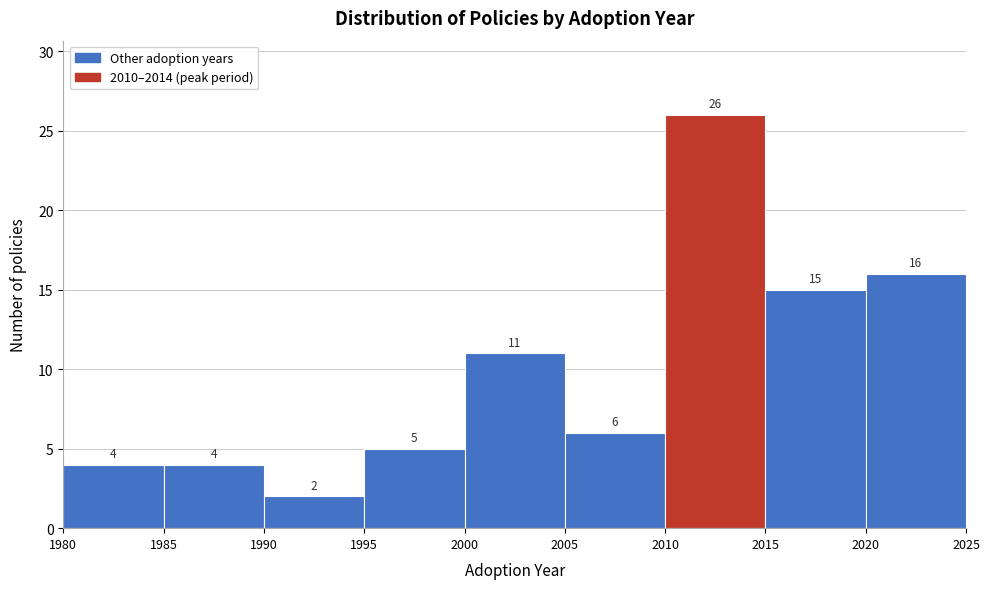

What is the height of the bar covering 2015 to 2020 on the x-axis?

15